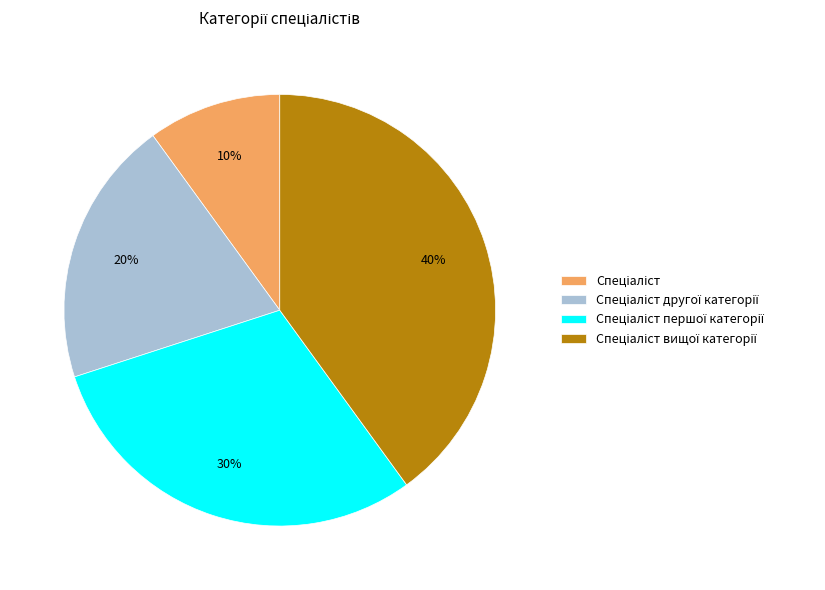

How many slices are in this pie chart?

4